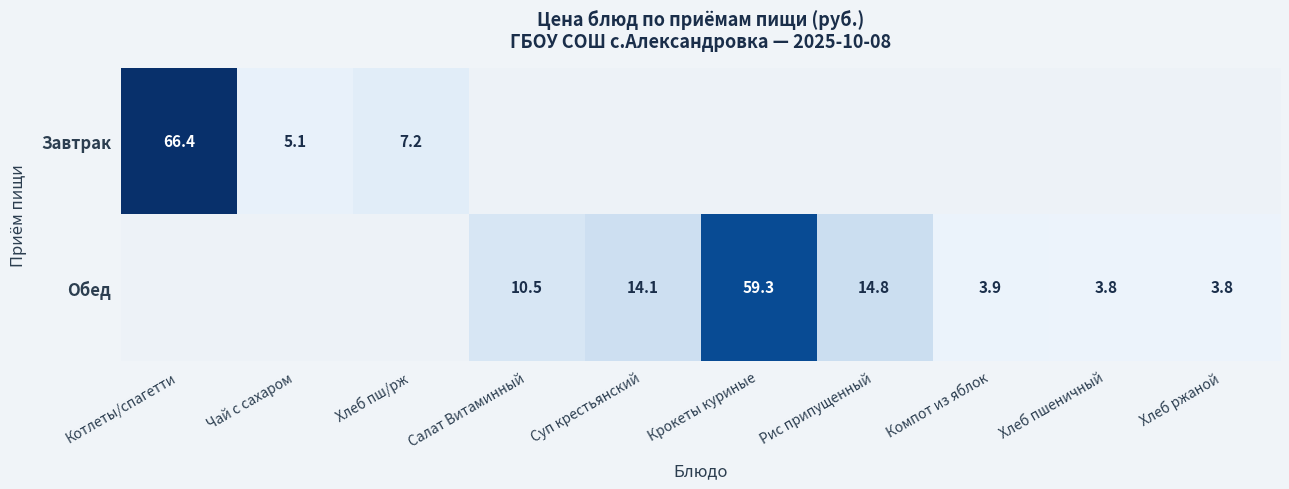

True or false: Обед has a value of 19.0 at Суп крестьянский.

False